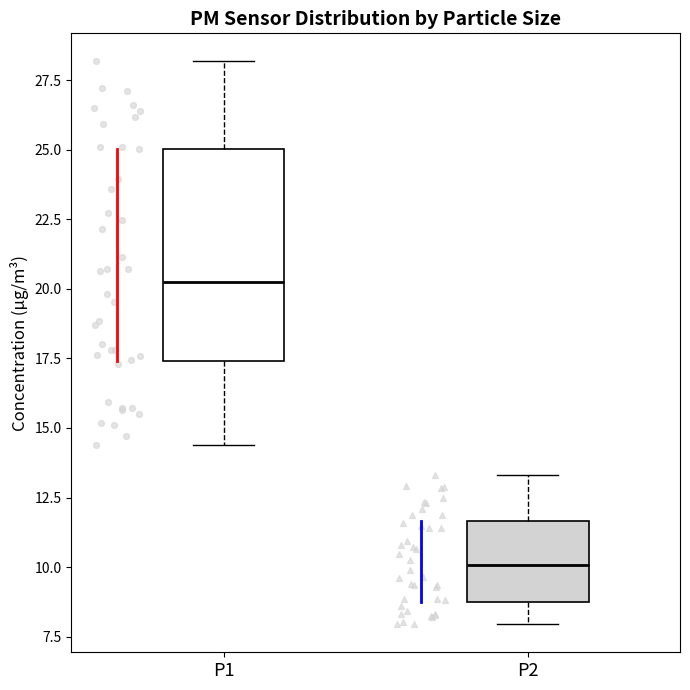

Reading left to right, read every box against the y-axis: the position of its median line, the range the box covers, and the ends of its whiskers. The values are not printed on the chart, so give them approximately, as read against the axis.

P1: median 20.0, box 17.5 to 25.0, whiskers 14.5 to 28.0
P2: median 10.0, box 9.0 to 11.5, whiskers 8.0 to 13.5